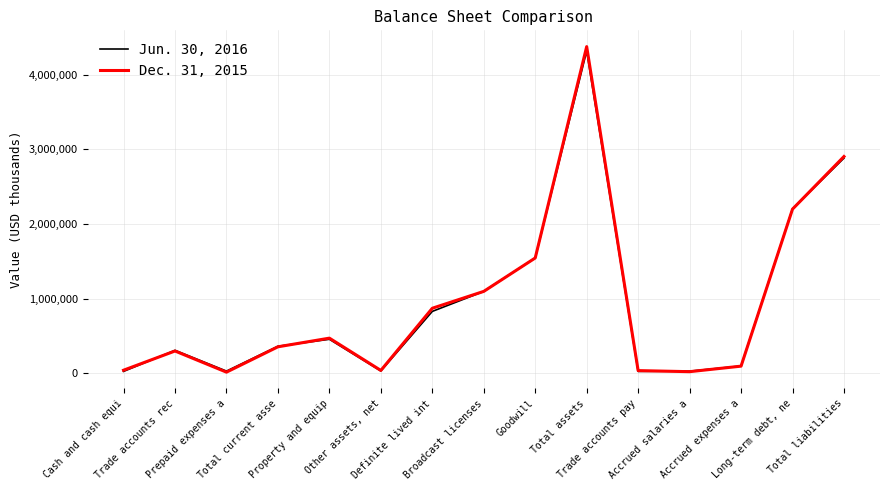

What are all the series names shown in the legend?

Jun. 30, 2016, Dec. 31, 2015